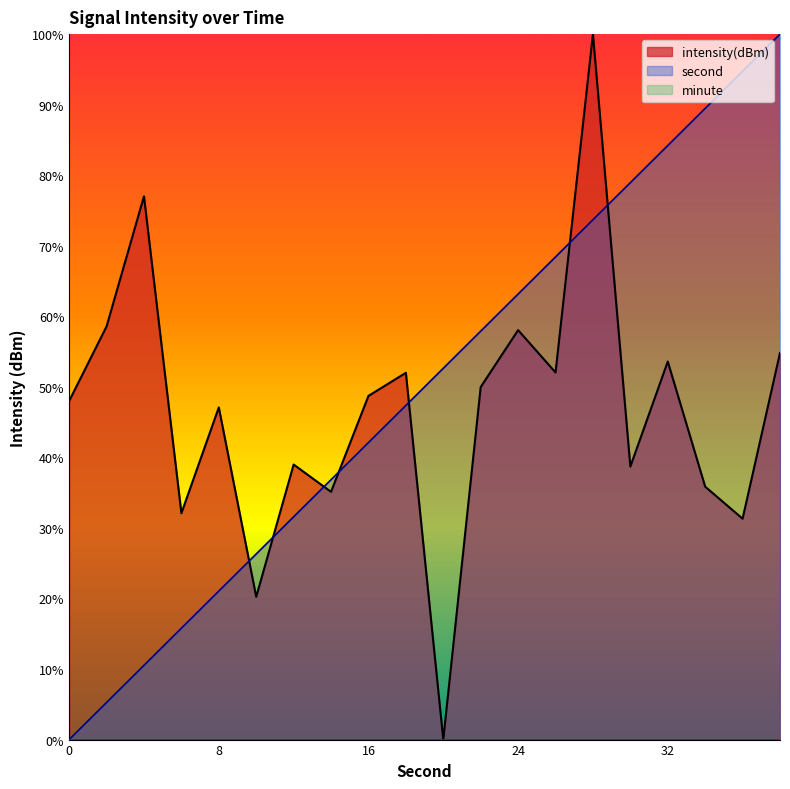

How many categories are shown in the chart?

20